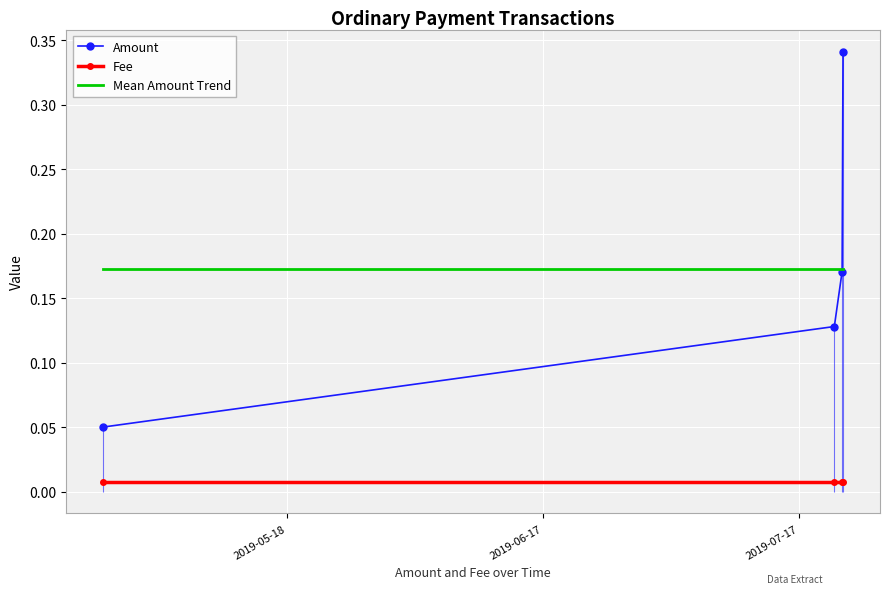

Which series has the largest range (max minus min)?

Amount